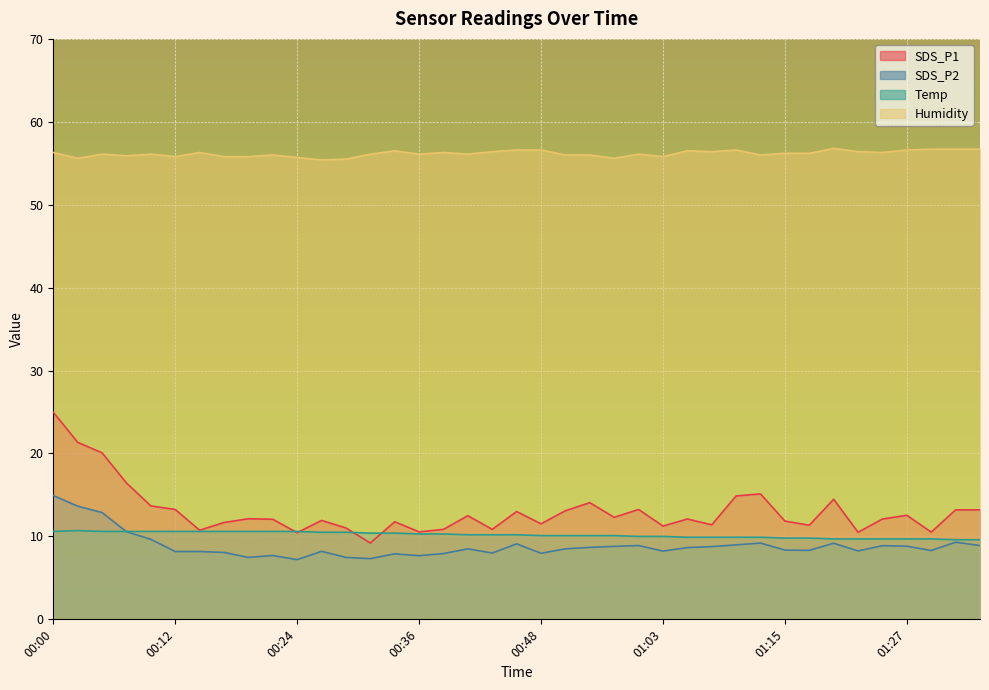

At which category does SDS_P1 reach its first local valley?

00:14